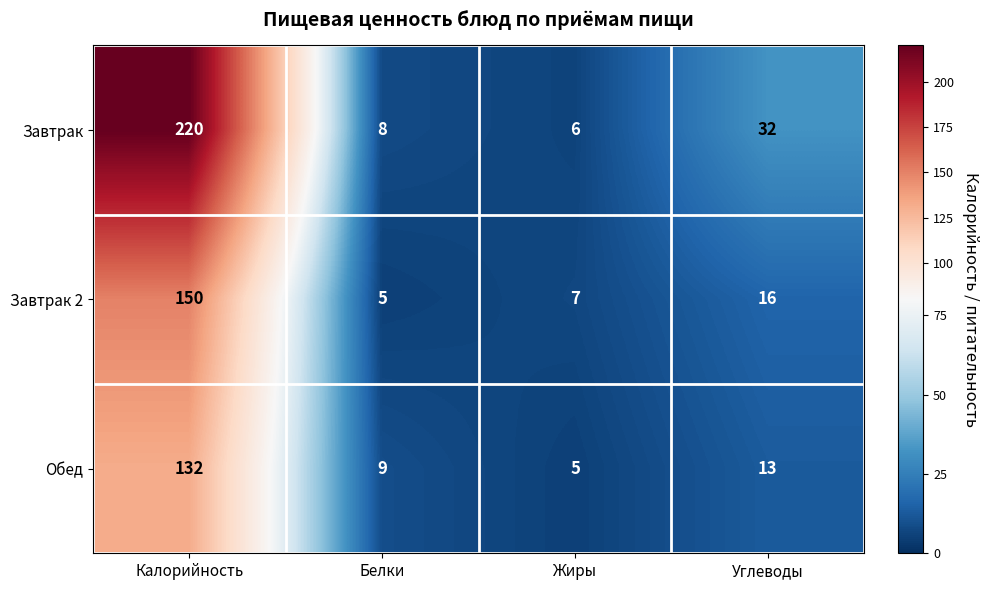

Rank the series by their maximum value, from lowest to highest.

Обед, Завтрак 2, Завтрак